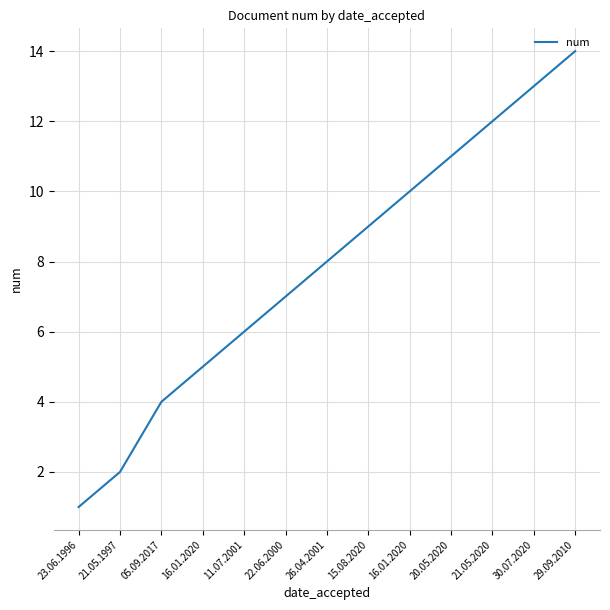

Reading left to right, transcribe all the data shown in this chart.

1	2	4	5	6	7	8	9	10	11	12	13	14